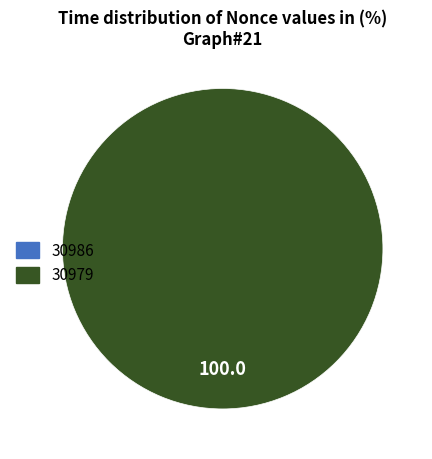

Does 30986 represent more than half of the total?

No